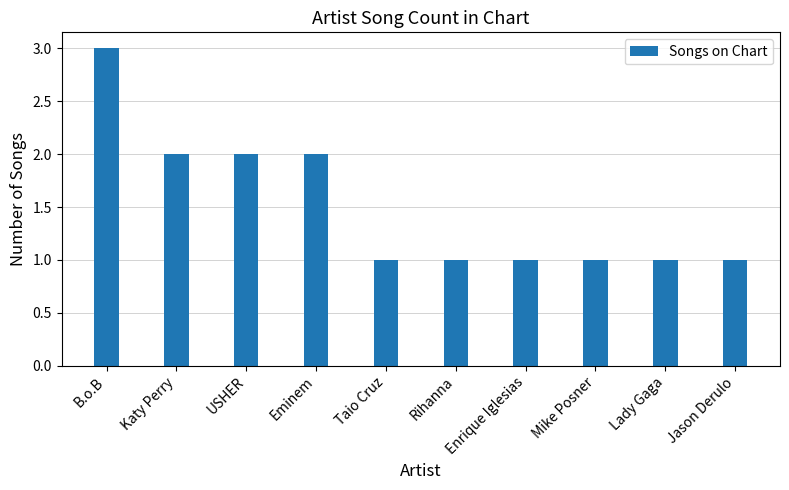

What is the greatest value displayed?

3